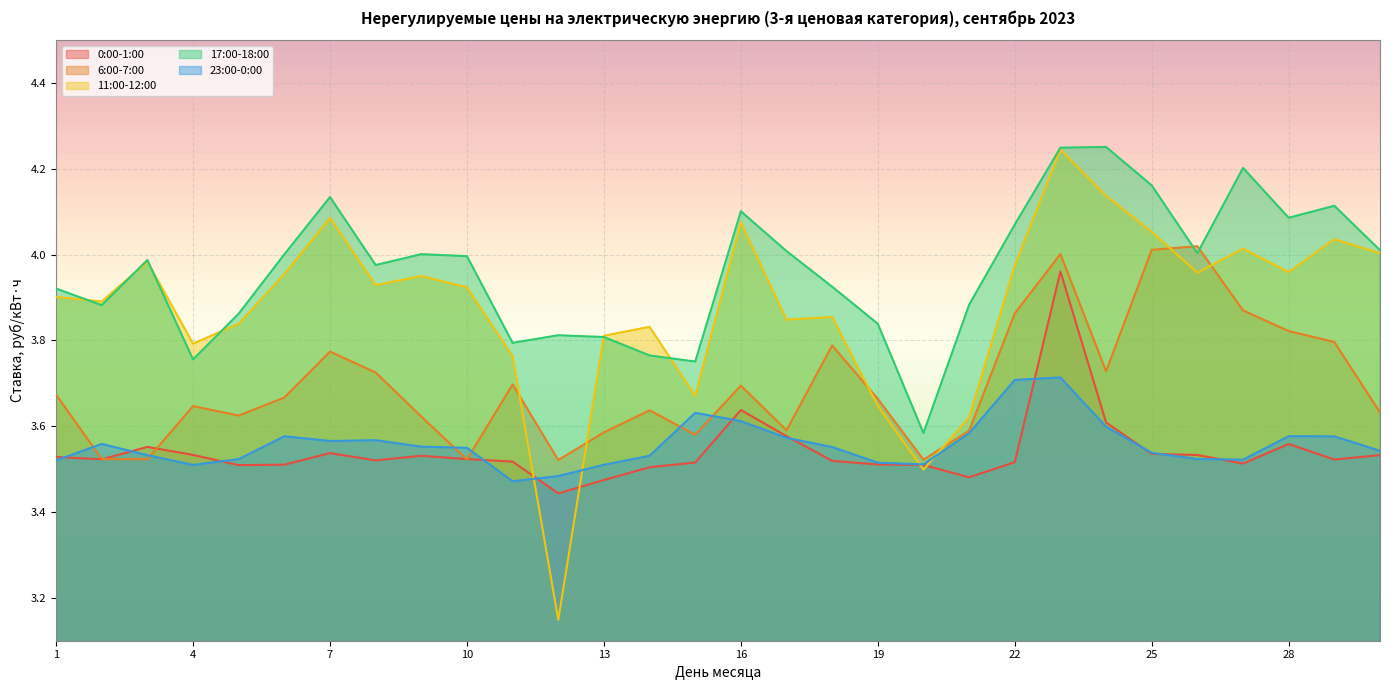

The 0:00-1:00 series shows 5.2 at 25. True or false?

False